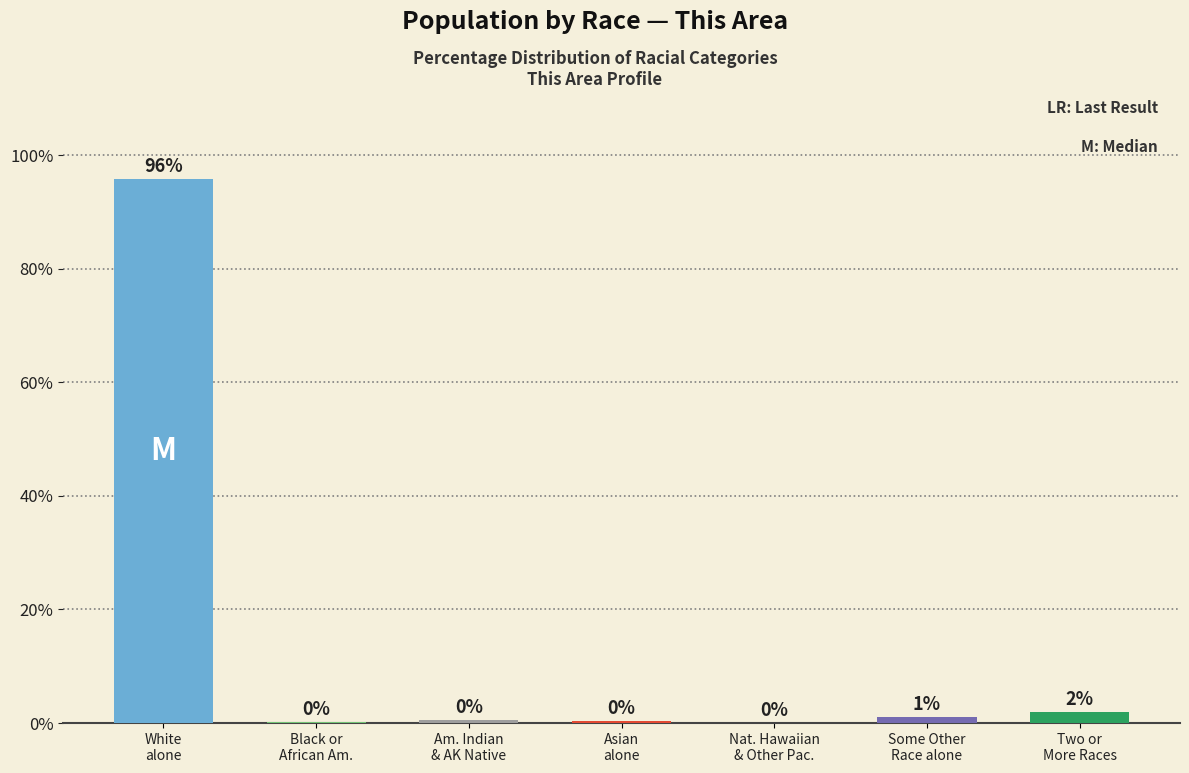

What is the maximum value shown in the chart?

95.8